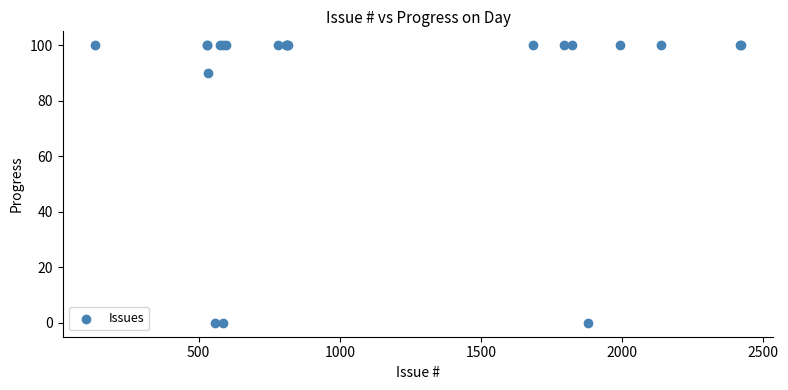

What Y value in the scatter plot is closest to 50?

90